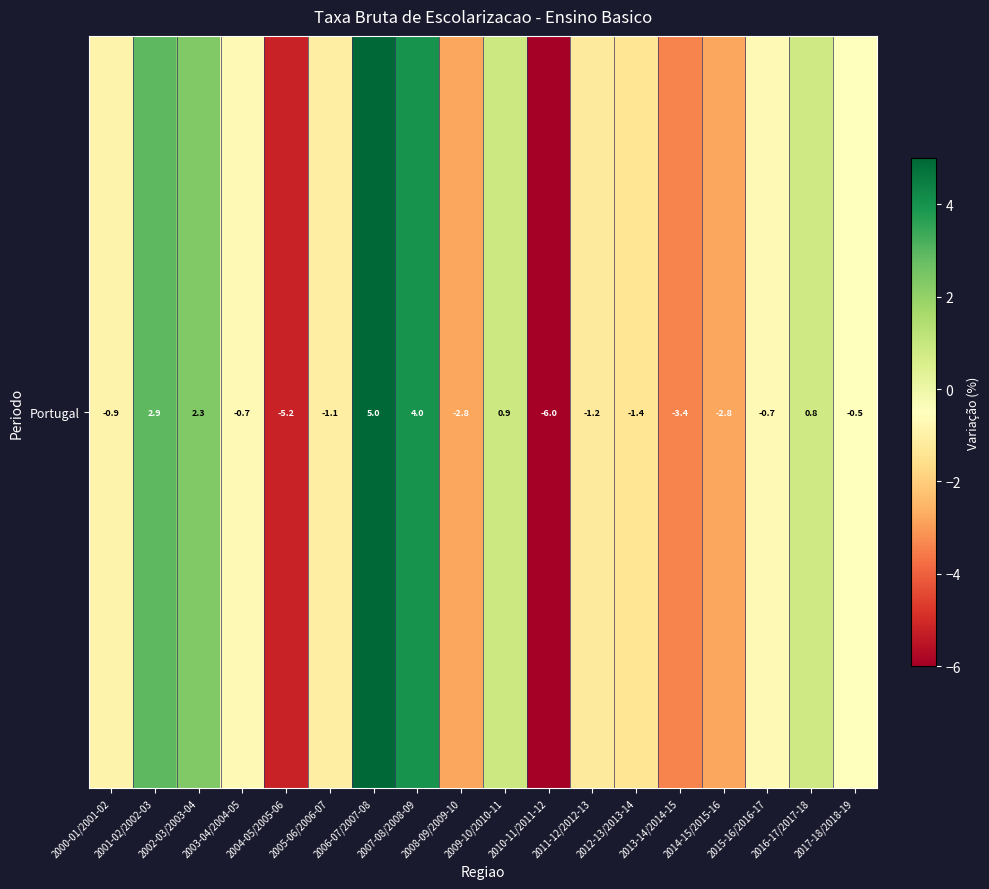

How many values are below 0?

12